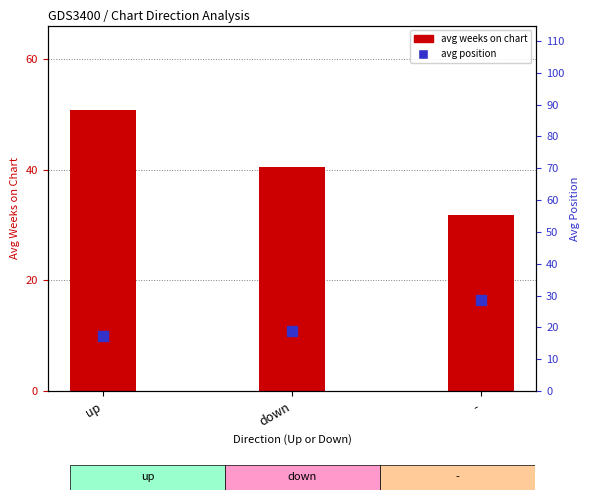

Which series has the largest total across all categories?

avg weeks on chart